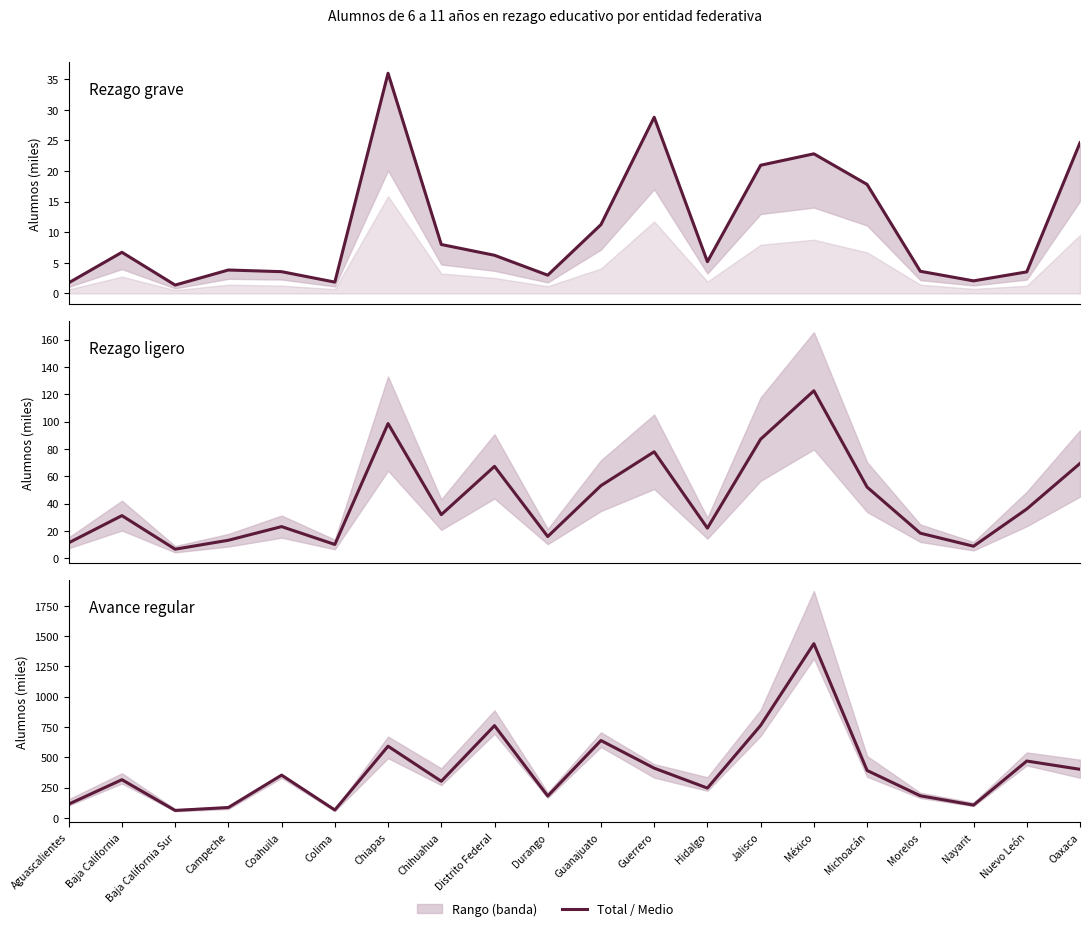

True or false: Grado correspondiente Total and Rezago grave Total cross at least once.

False